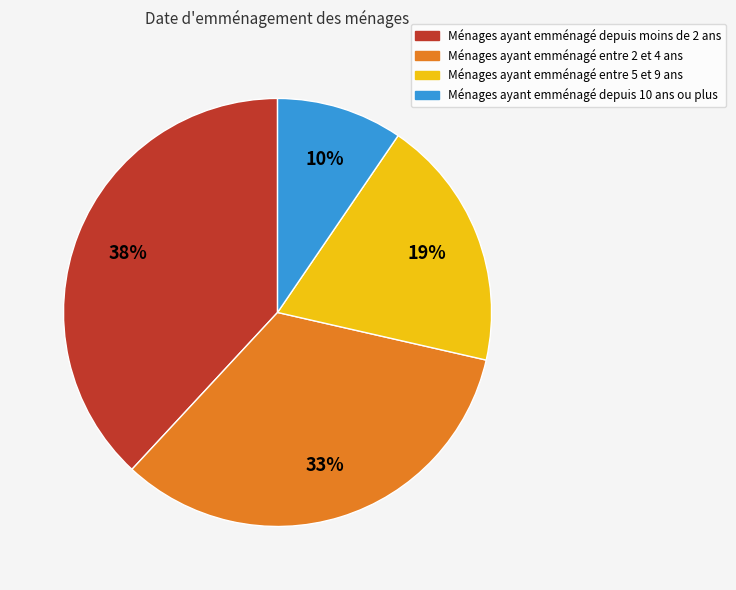

To the nearest percent, what is the average slice percentage?

25%